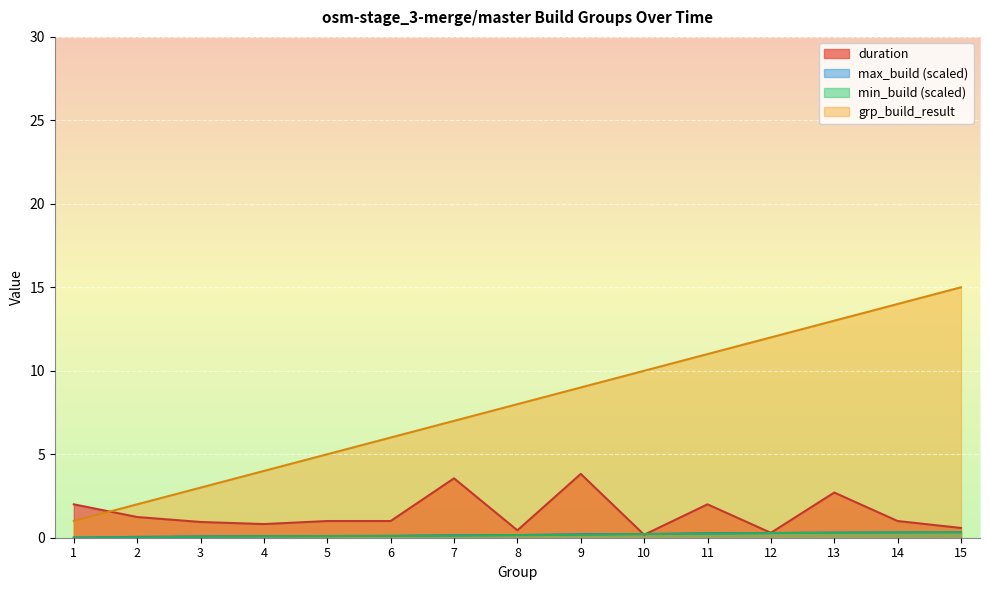

Reading left to right, extract all data points from this chart.

duration: 1=2.0	2=1.2	3=0.9	4=0.8	5=1.0	6=1.0	7=3.6	8=0.4	9=3.8	10=0.2	11=2.0	12=0.3	13=2.7	14=1.0	15=0.6
grp_build_result: 1=1.0	2=2.0	3=3.0	4=4.0	5=5.0	6=6.0	7=7.0	8=8.0	9=9.0	10=10.0	11=11.0	12=12.0	13=13.0	14=14.0	15=15.0
min_build: 1=0.0	2=0.0	3=0.1	4=0.1	5=0.1	6=0.1	7=0.1	8=0.2	9=0.2	10=0.2	11=0.2	12=0.3	13=0.3	14=0.3	15=0.3
max_build: 1=0.0	2=0.1	3=0.1	4=0.1	5=0.1	6=0.1	7=0.1	8=0.2	9=0.2	10=0.2	11=0.3	12=0.3	13=0.3	14=0.3	15=0.3